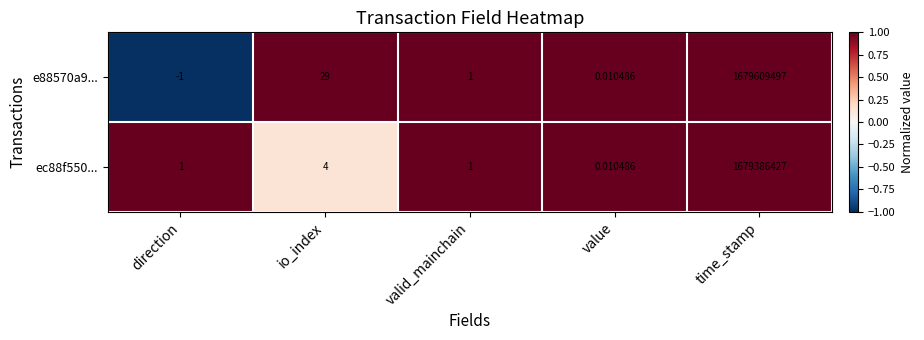

Where is ec88f550... nearest to the value 839693213?

io_index